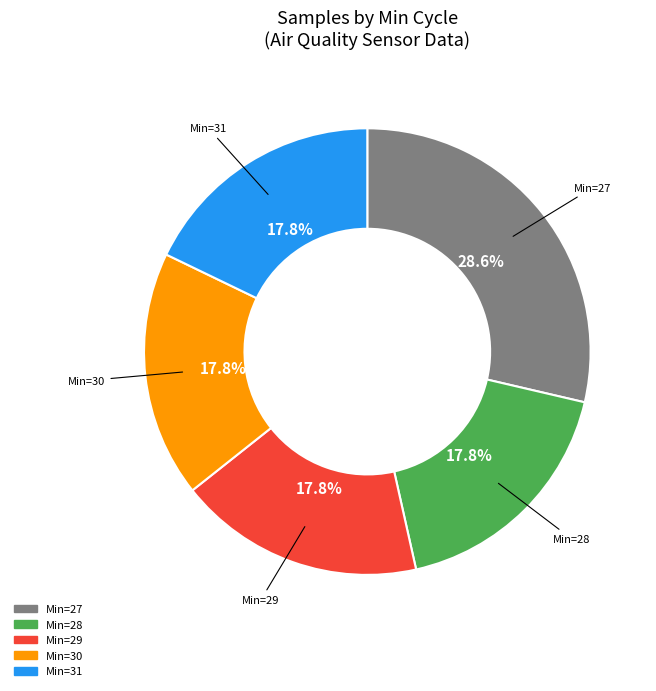

Is there a majority slice in this chart?

No